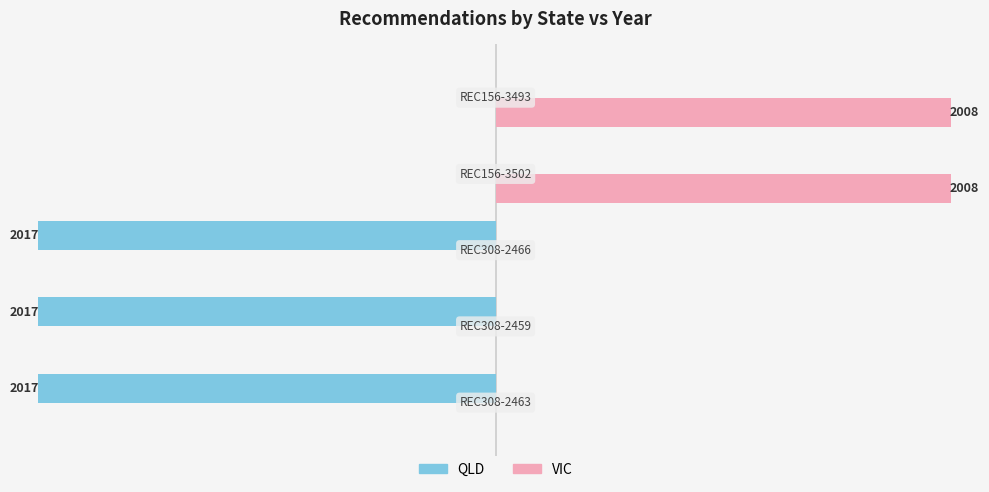

Which series has the largest total across all categories?

VIC